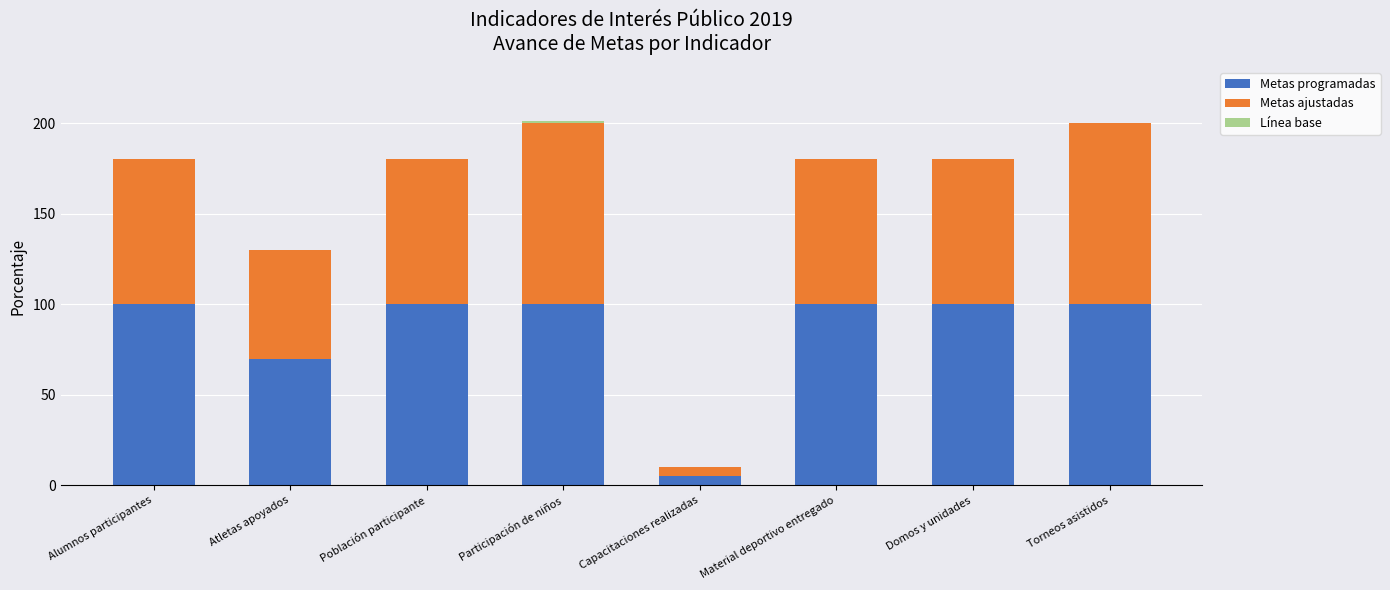

What is the total value across all series at Población participante?

180.0